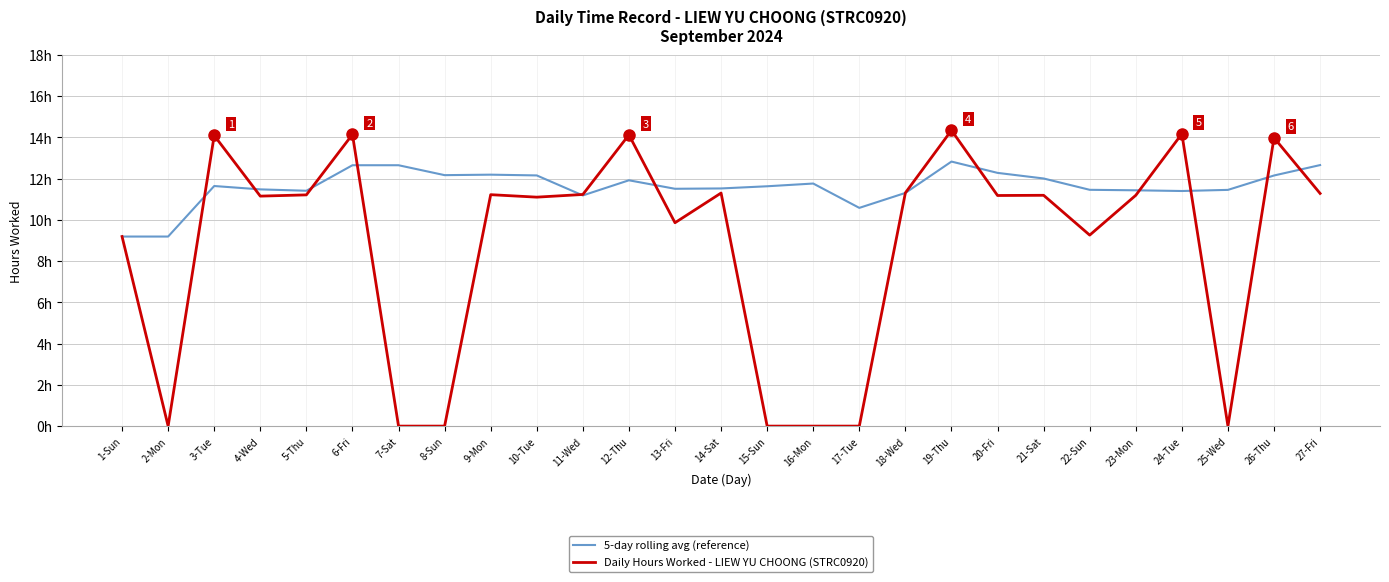

Where is 5-day rolling avg (reference) nearest to the value 11?

11-Wed